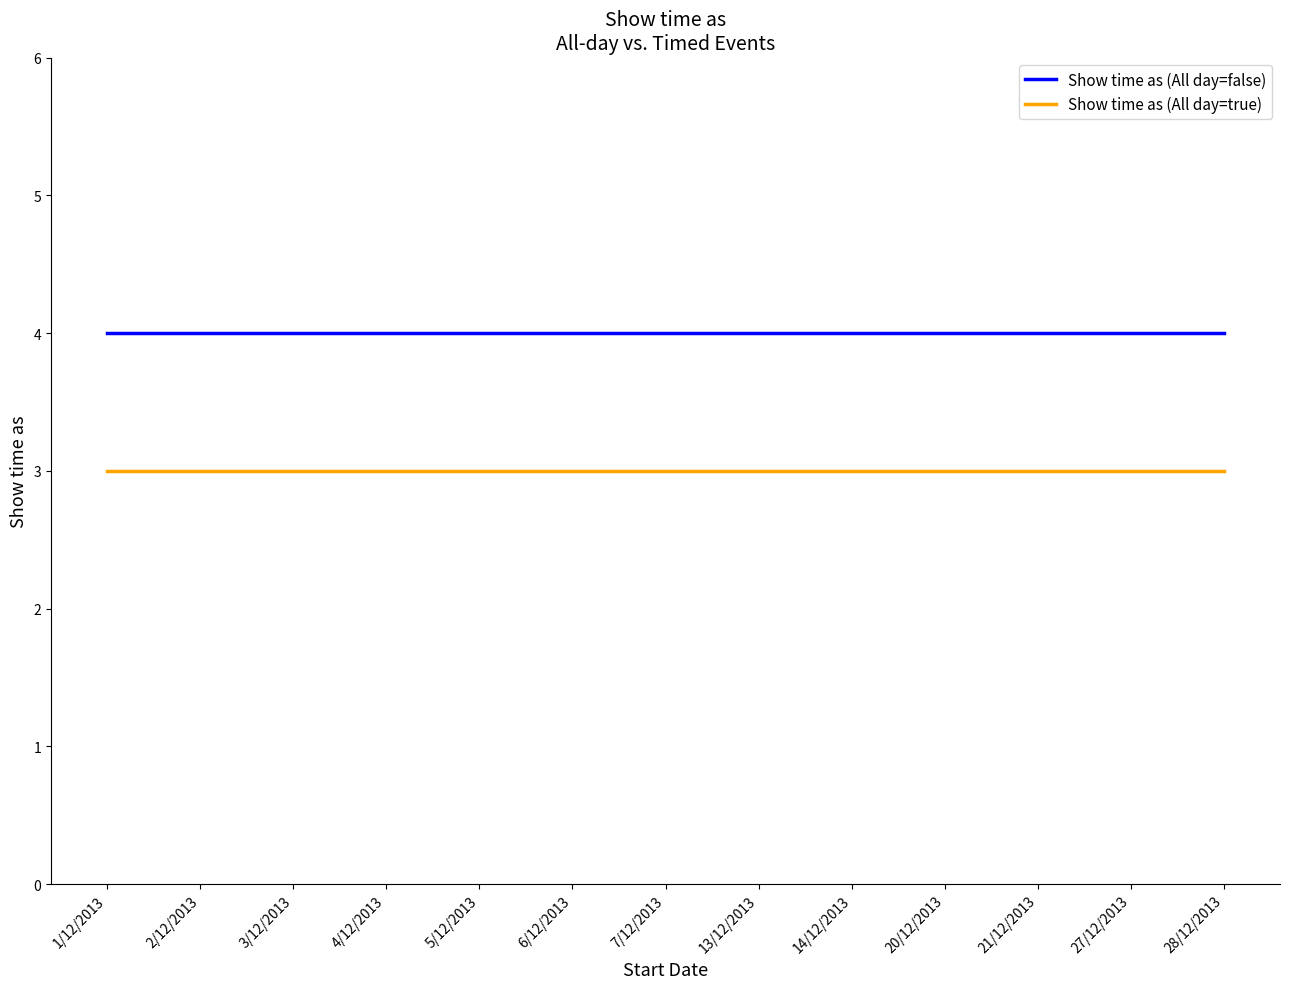

What is the minimum value shown in the chart?

3